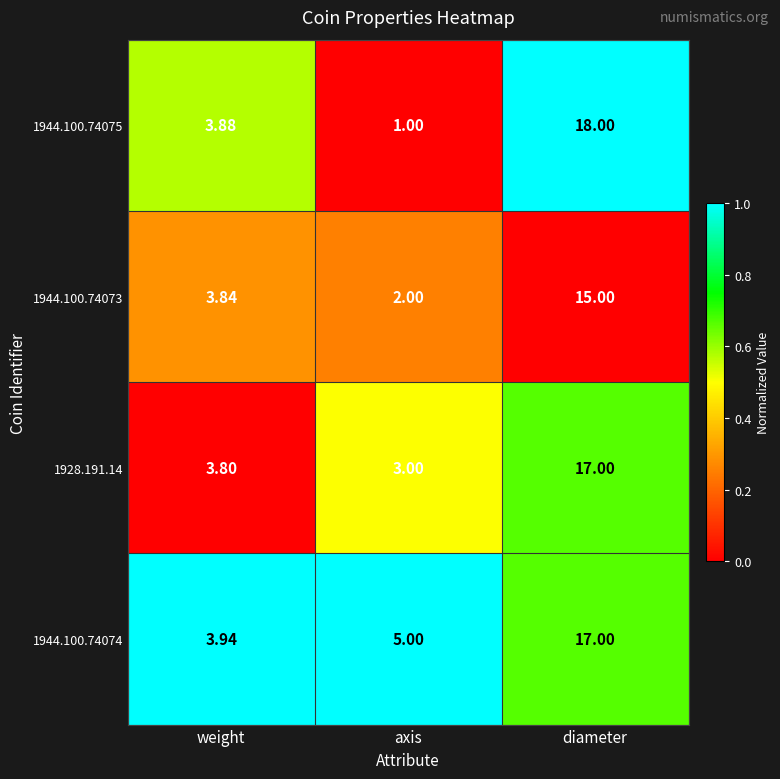

At which label is 1944.100.74073 closest to 8?

weight